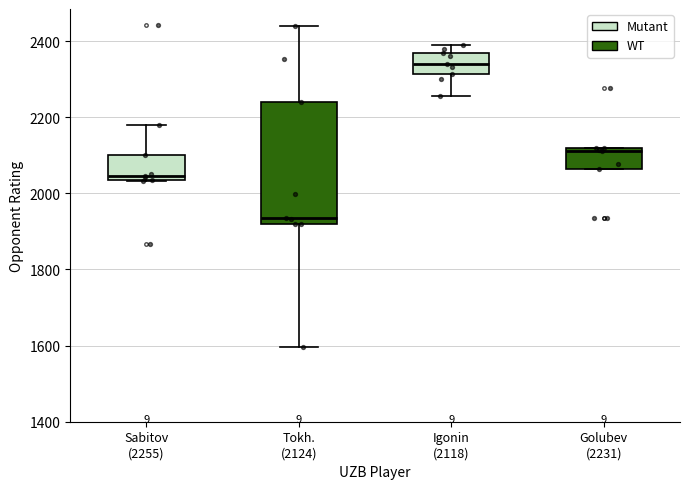

Reading left to right, transcribe this box plot: for each box, give where its median line is, the range the box spans, and where its two whiskers end, as read against the y-axis. The values are not printed on the chart, so give them approximately, as read against the axis.

Sabitov (2255): median 2040 (just above the box's lower edge), box 2040 to 2100, whiskers 2040 to 2180
Tokh. (2124): median 1940, box 1920 to 2240, whiskers 1600 to 2440
Igonin (2118): median 2340, box 2320 to 2360, whiskers 2260 to 2400
Golubev (2231): median 2120 (just below the box's upper edge), box 2060 to 2120, whiskers 2060 to 2120